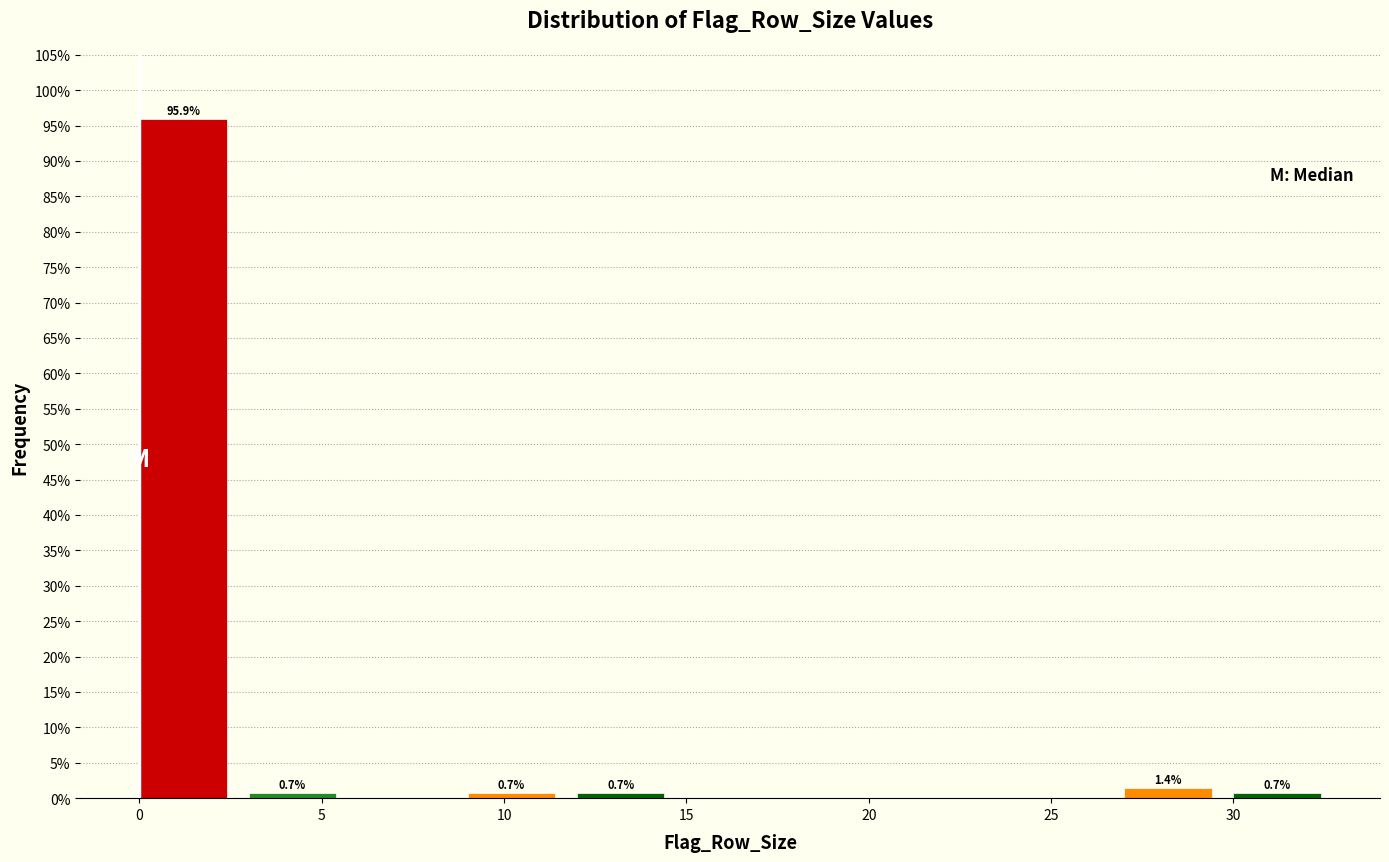

Which range on the x-axis has the tallest bar?

0 to 3